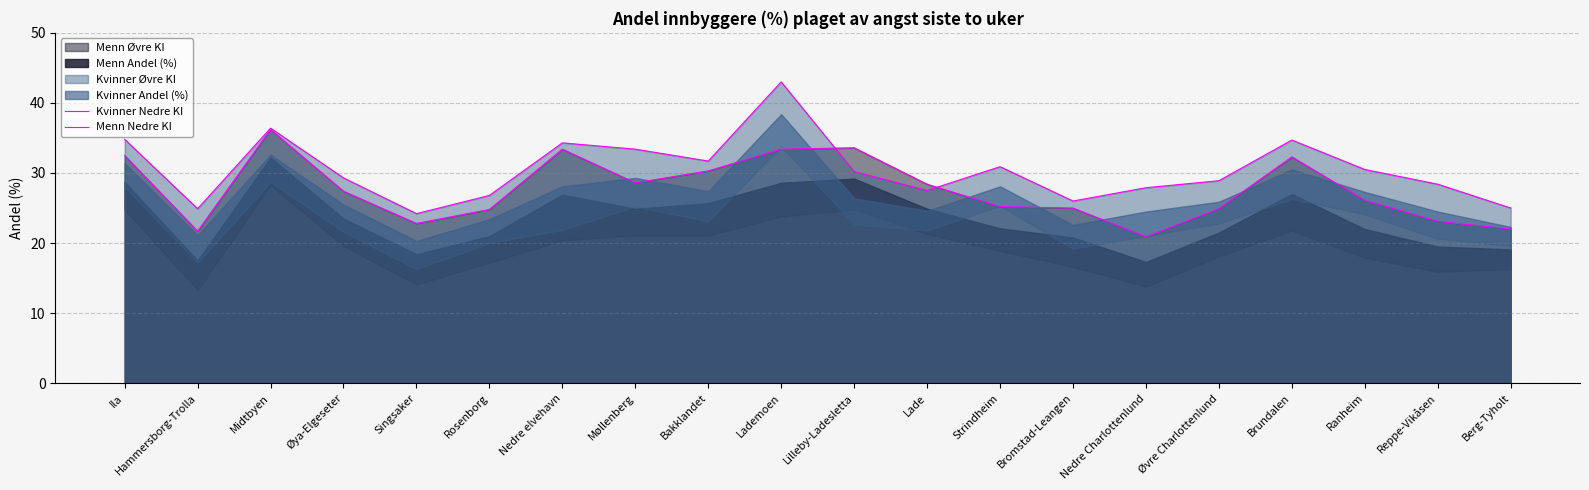

What is the value of the Kvinner Nedre KI point at the 17th from the left?

34.7